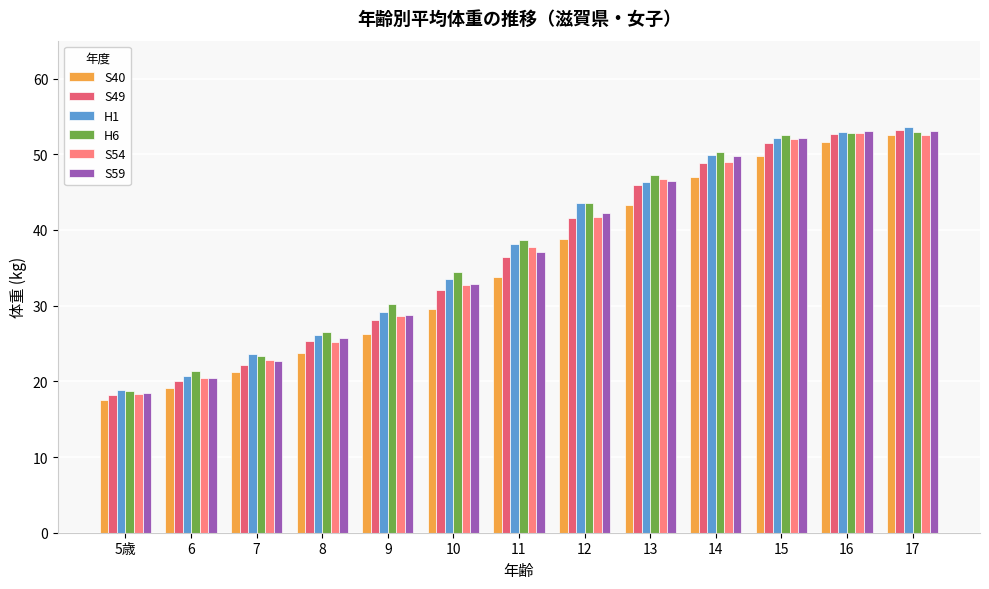

Where does the S59 series first go above 37?

11